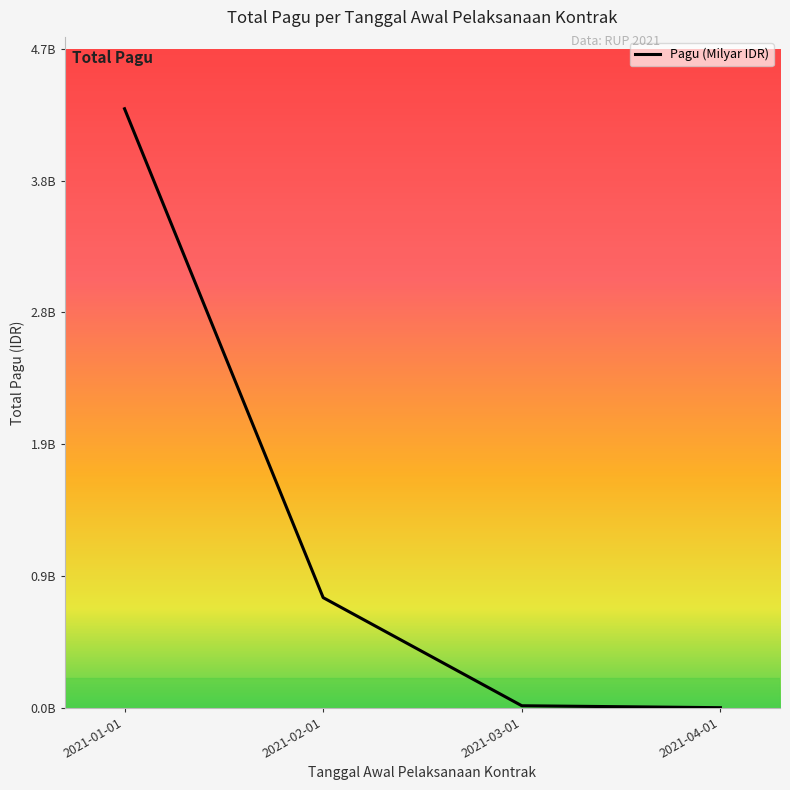

Reading left to right, list all the values displayed in this chart.

2021-01-01=4.3	2021-02-01=0.8	2021-03-01=0.0	2021-04-01=0.0